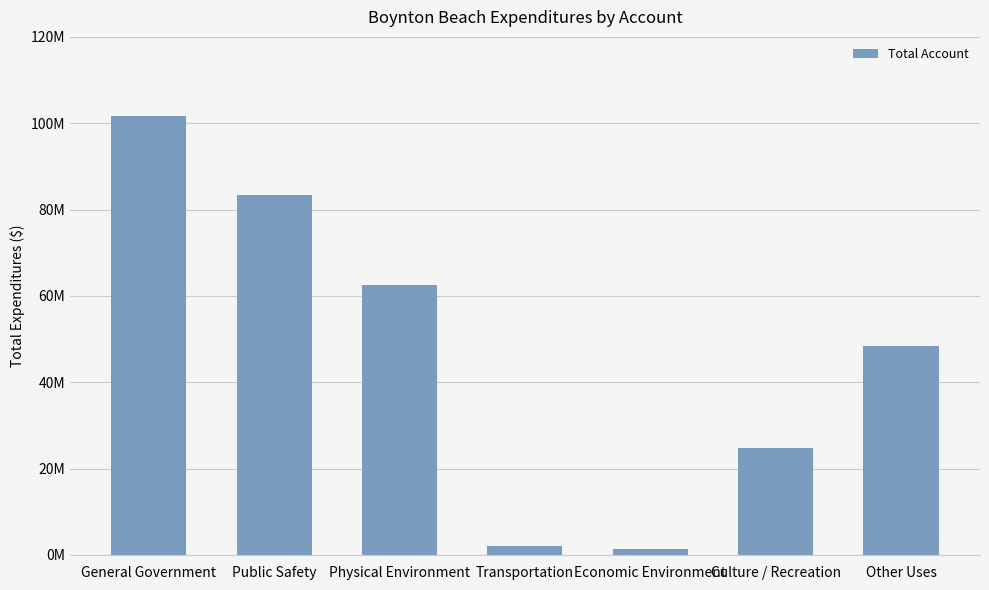

What is the label of the 5th bar from the left?

Economic Environment